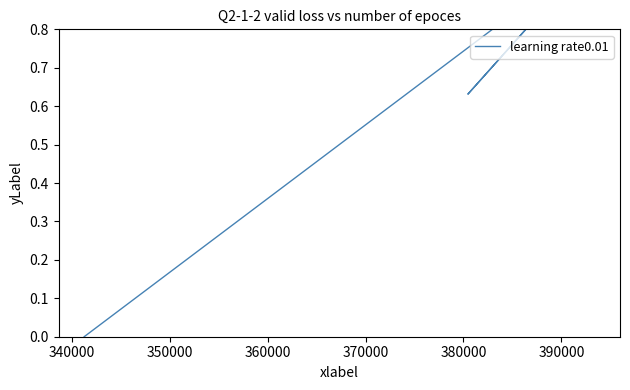

Does the chart have visible grid lines?

No